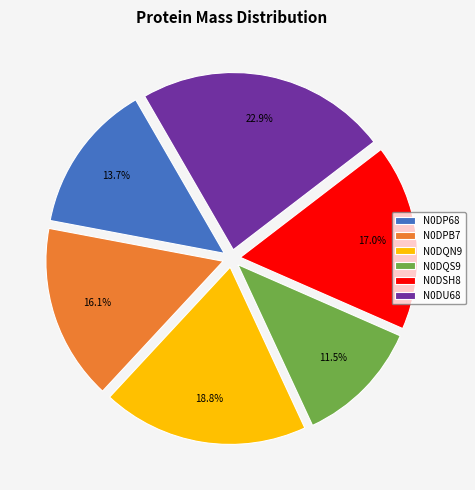

Is there a majority slice in this chart?

No